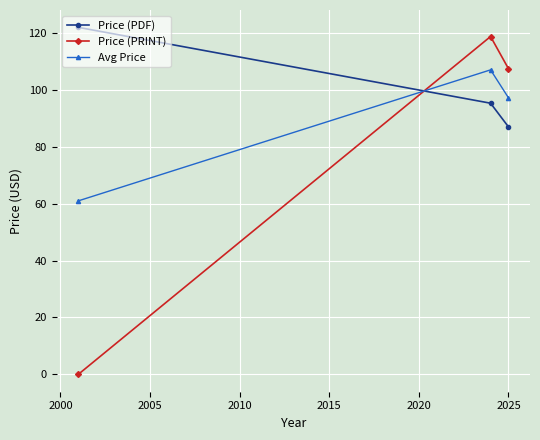

What is the highest value of the Price (PRINT) series?

118.8